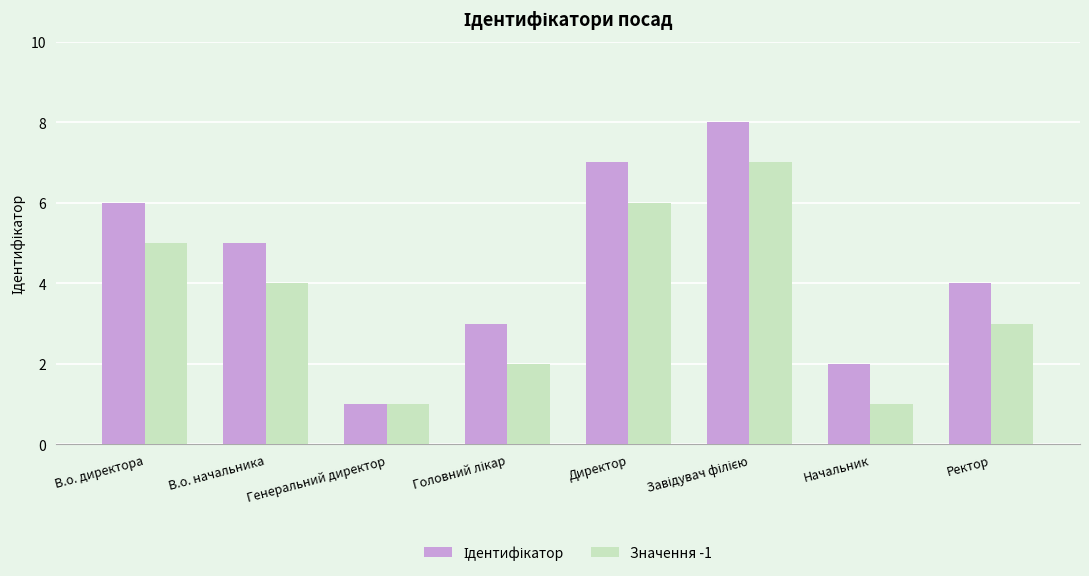

The Значення -1 series shows 3 at Ректор. True or false?

True